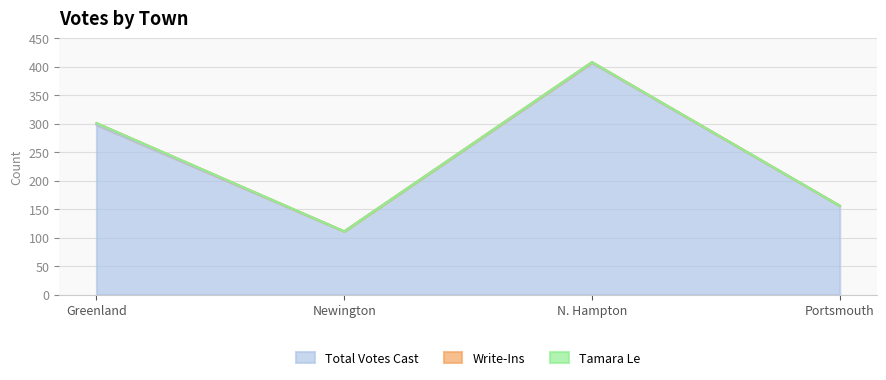

Which label corresponds to the largest value in the chart?

N. Hampton